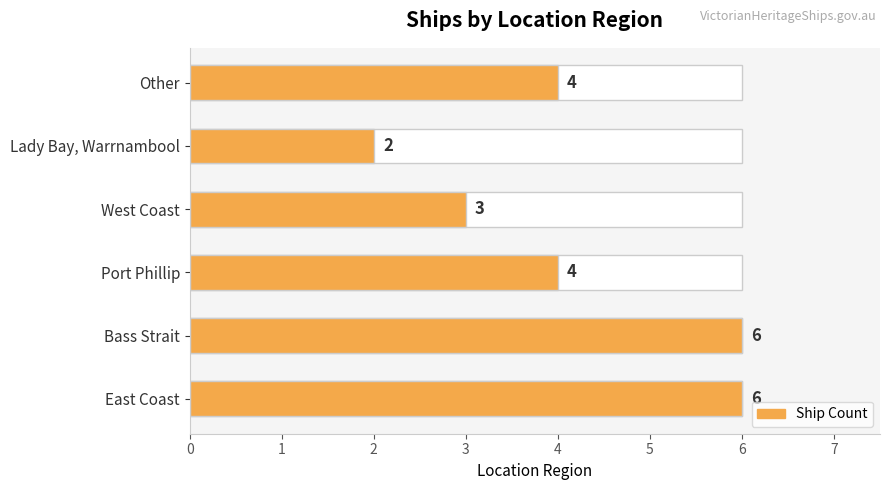

How many values are below 4?

2